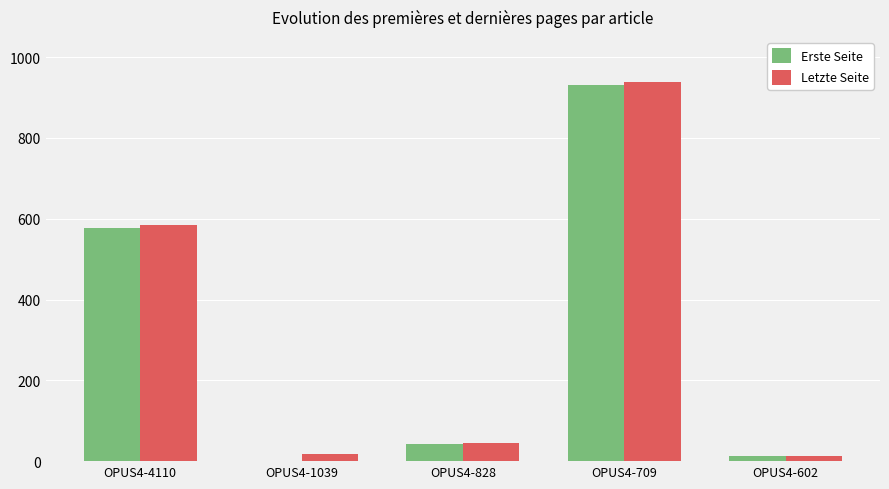

Where does the Letzte Seite series first go above 46?

OPUS4-4110